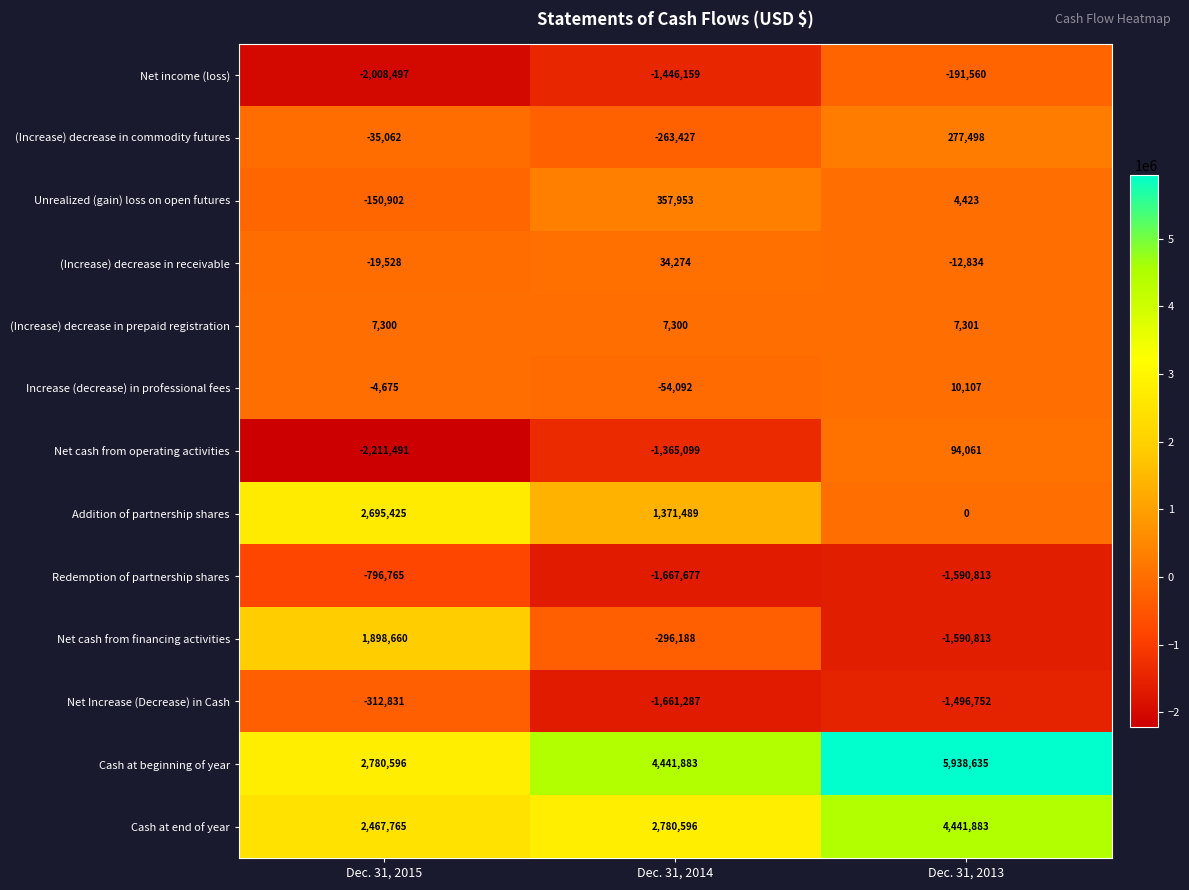

At how many categories does at least one series exceed 4206235?

2